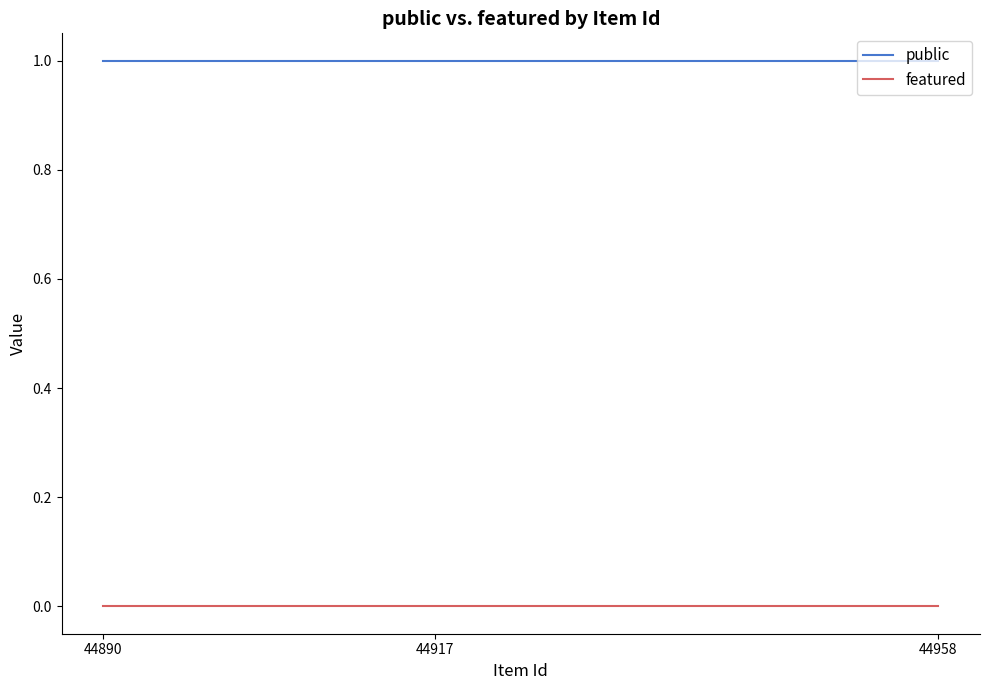

Rank the series by their maximum value, from highest to lowest.

public, featured